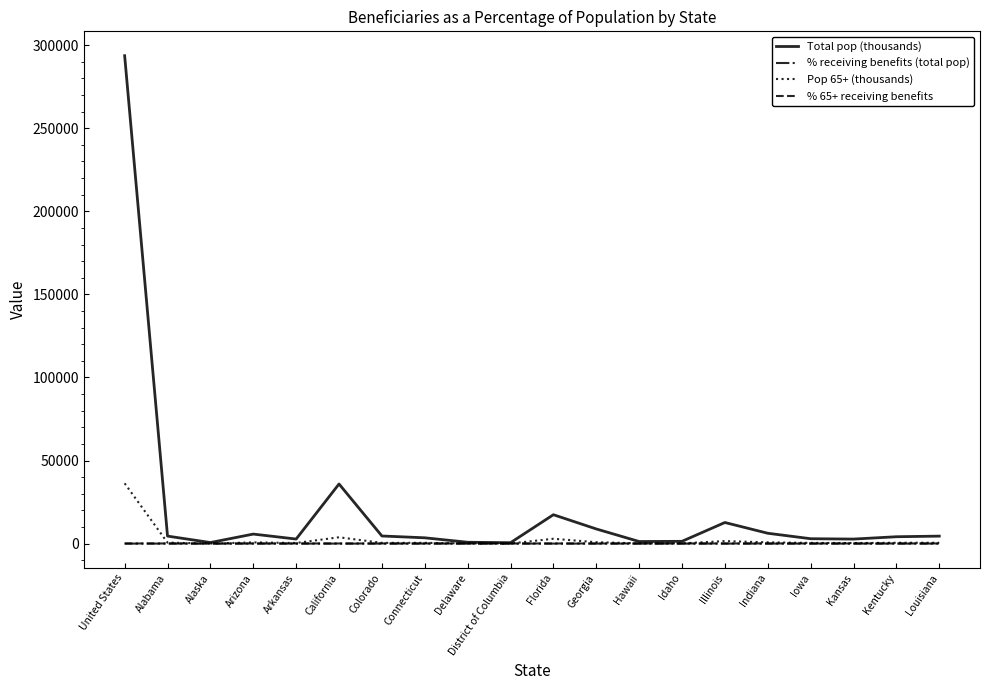

Which series has the largest range (max minus min)?

Total pop (thousands)